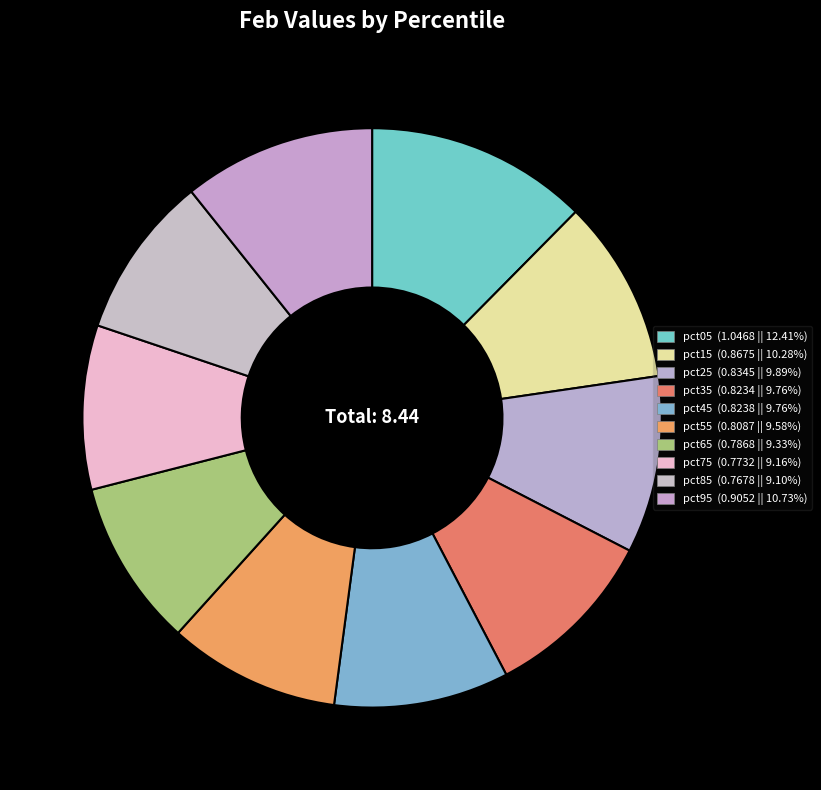

Which category has the smallest portion of the pie?

pct85